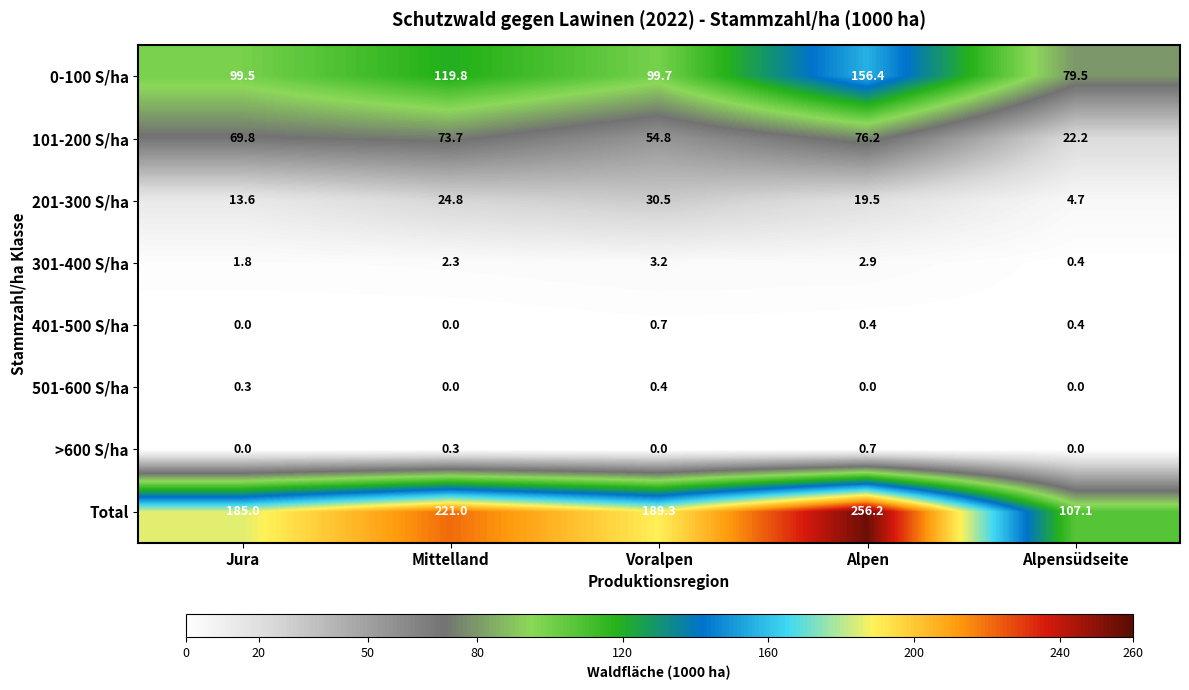

What is the sum of all Total values?

958.6